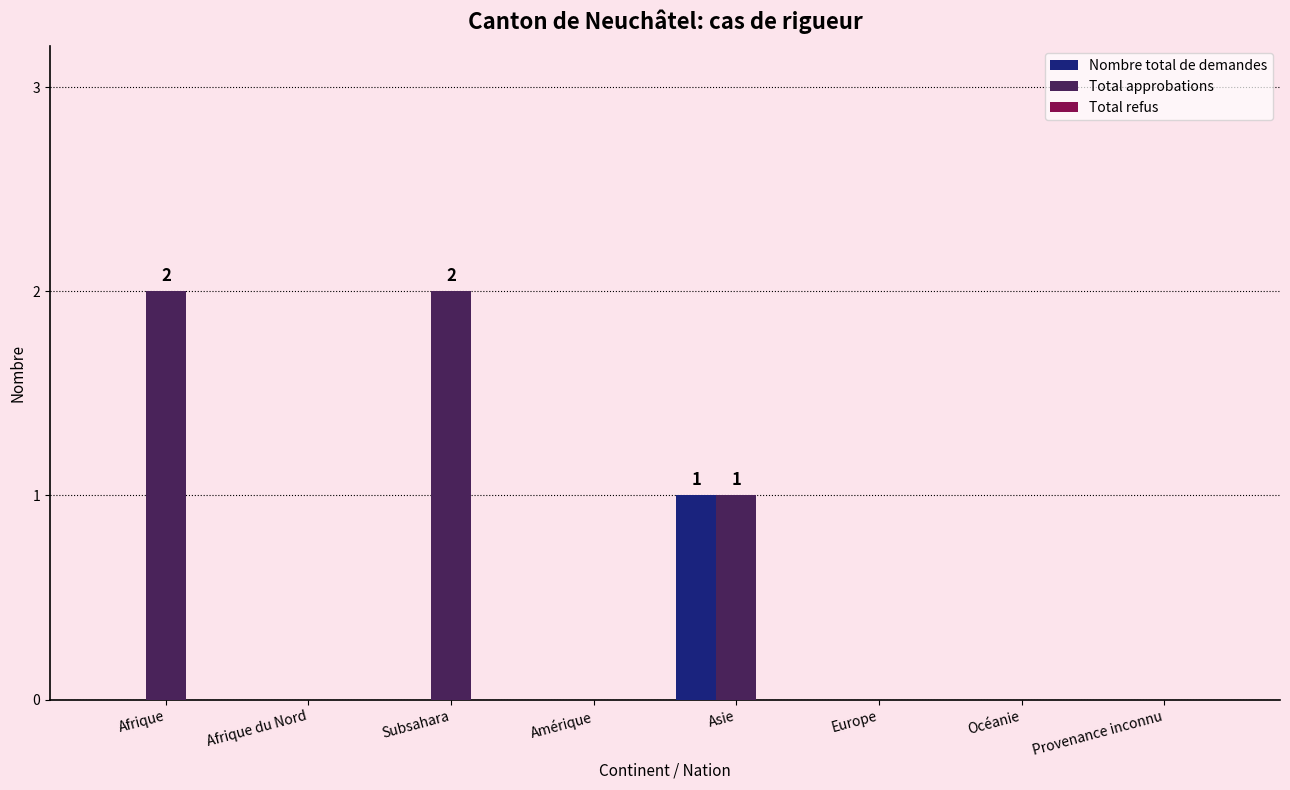

True or false: Nombre total de demandes has a value of 0 at Afrique.

True